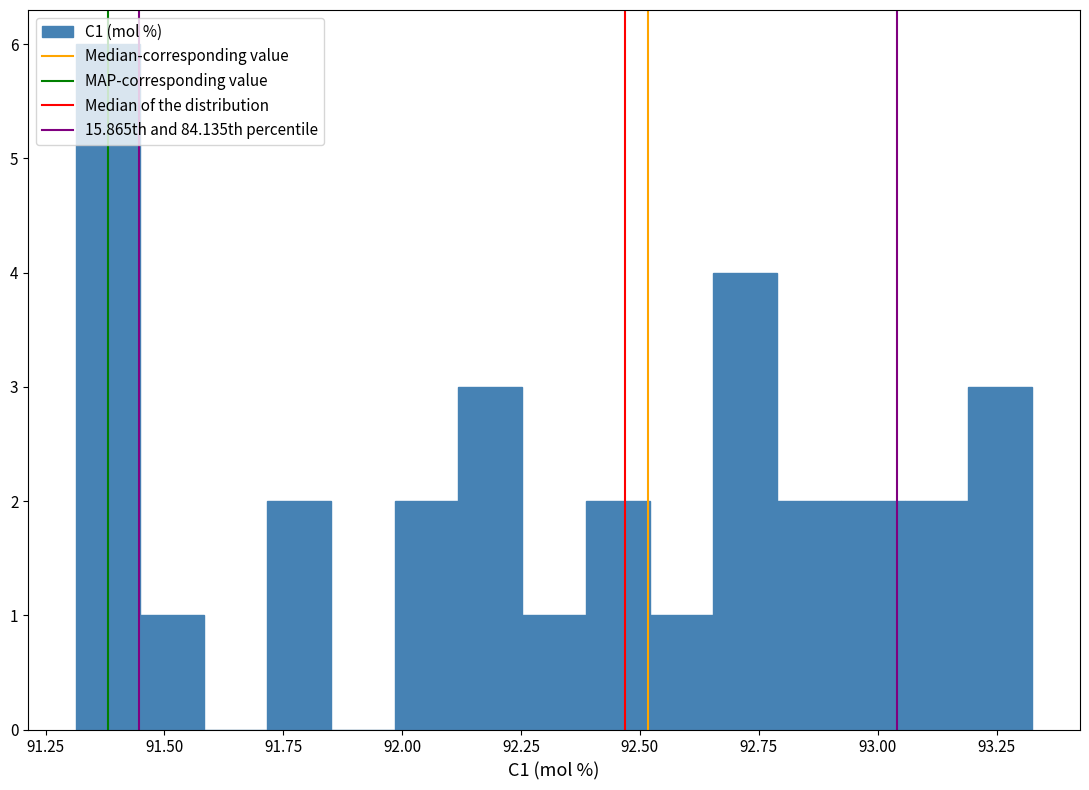

Read against the x-axis, roughly where is the centre of the tallest bar?

91.40